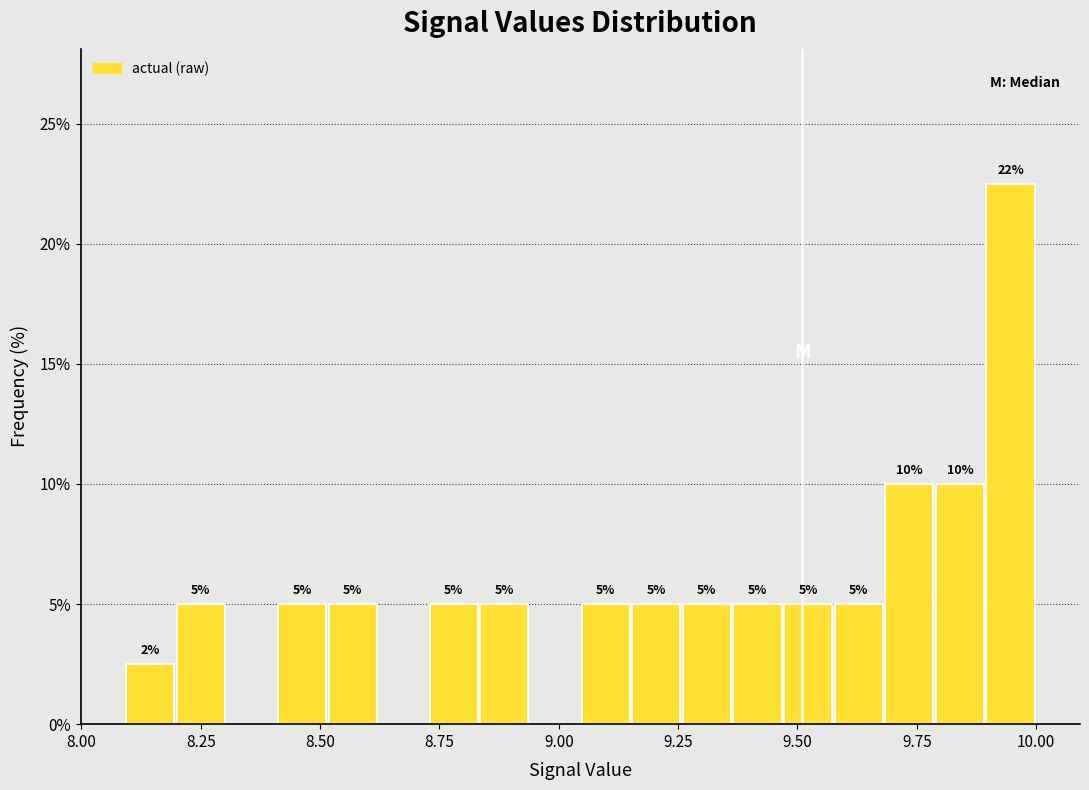

Read against the x-axis, roughly where is the centre of the tallest bar?

9.95